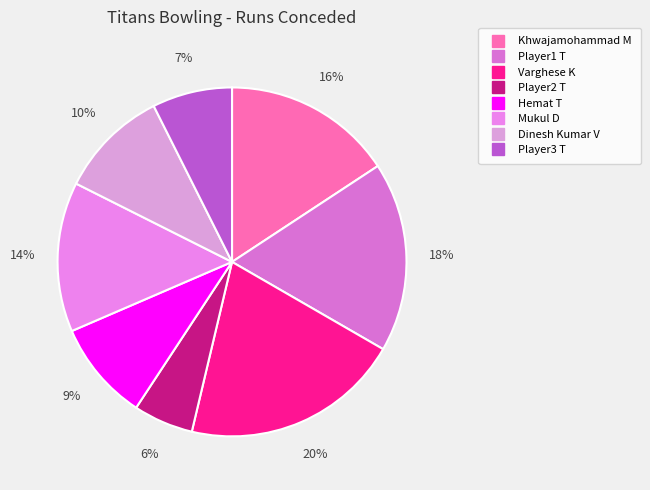

Rank the categories by value from lowest to highest.

Player2 T, Player3 T, Hemat T, Dinesh Kumar V, Mukul D, Khwajamohammad M, Player1 T, Varghese K